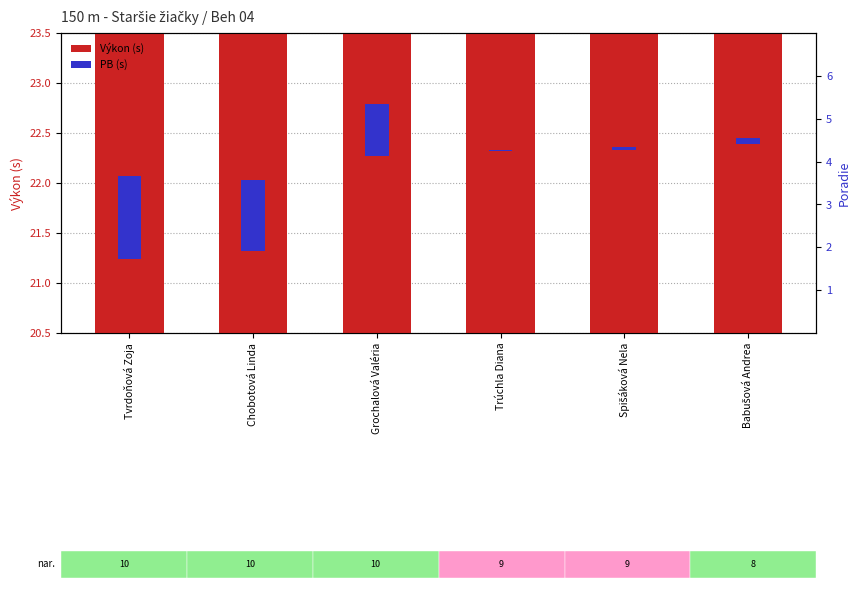

What position from the right is Spišáková Nela?

2